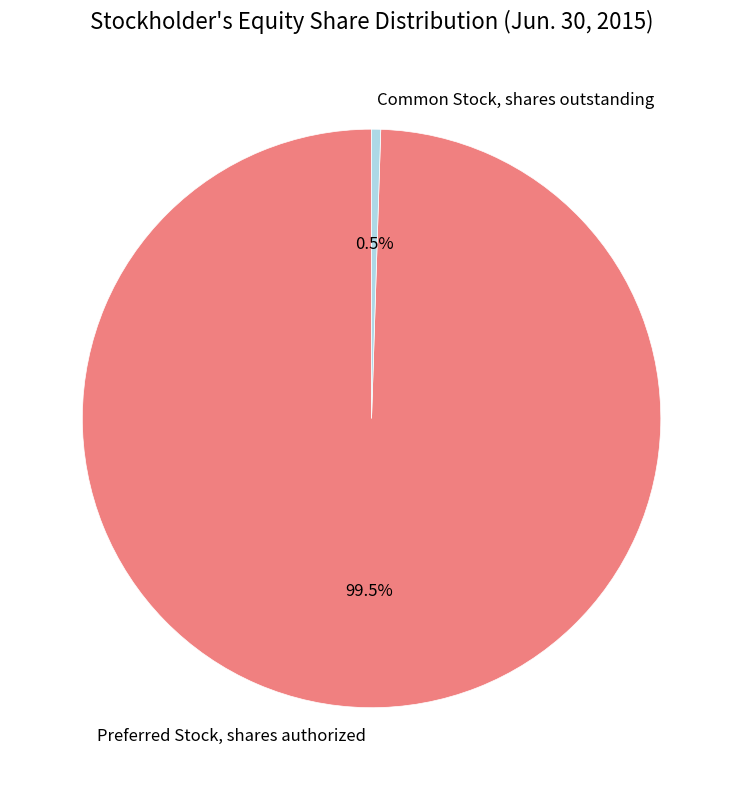

What is the total percentage of Common Stock, shares outstanding and Preferred Stock, shares authorized?

100.0%